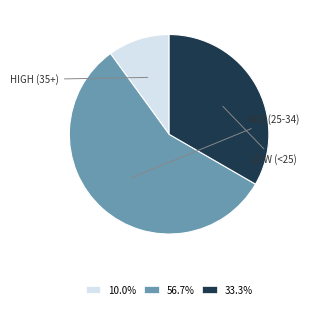

Combined, do 10.0% and 33.3% account for over 50%?

No